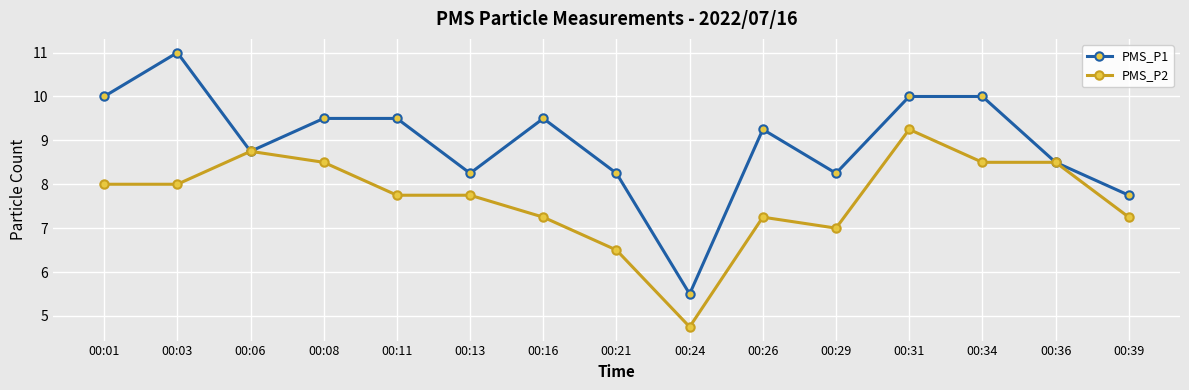

Which label corresponds to the largest value in the chart?

00:03